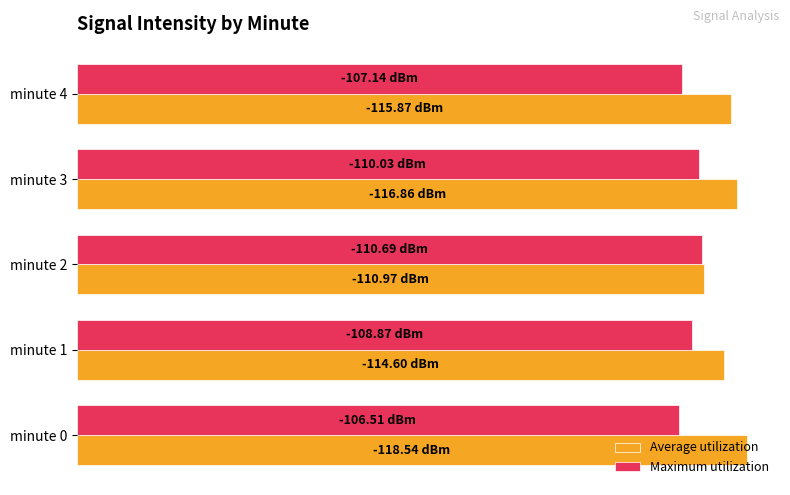

What are all the series names shown in the legend?

Average utilization, Maximum utilization